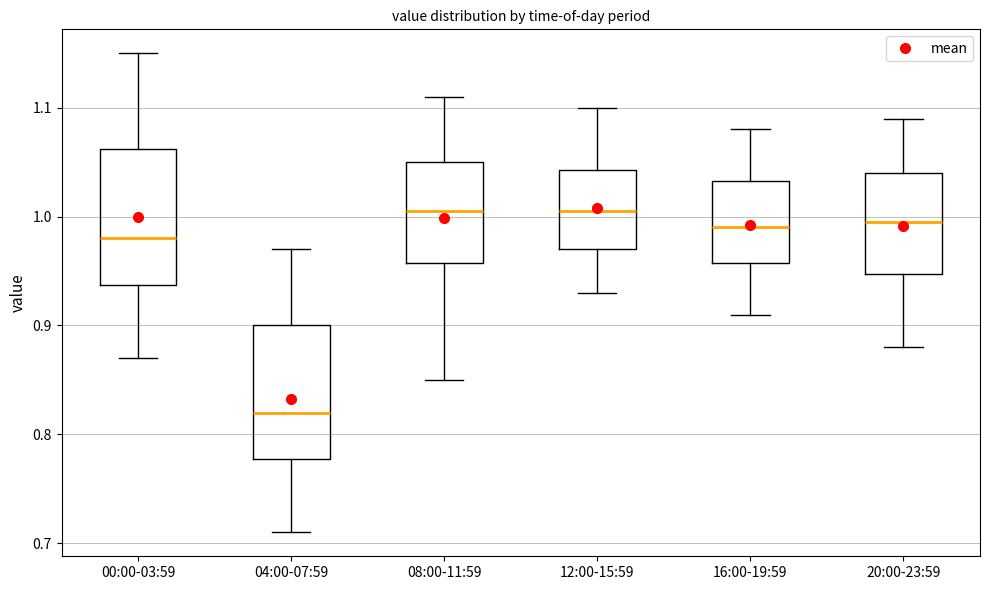

Where does the upper whisker of the box for 00:00-03:59 end on the y-axis? The values are not printed on the chart, so give them approximately, as read against the axis.

1.15